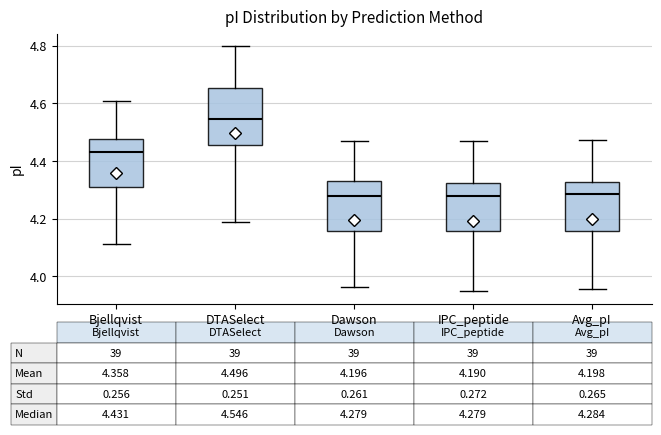

Which box's median line is the highest?

DTASelect